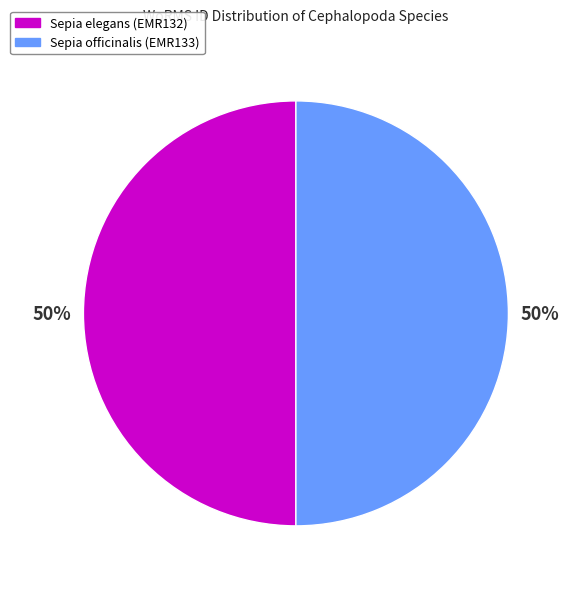

What percentage is the Sepia elegans (EMR132) slice, to the nearest percent?

50%